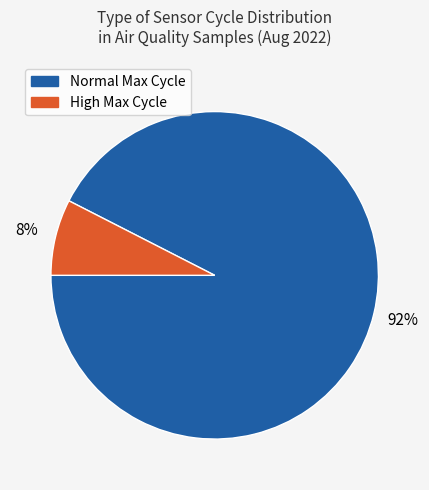

To the nearest percent, what is the average slice percentage?

50%